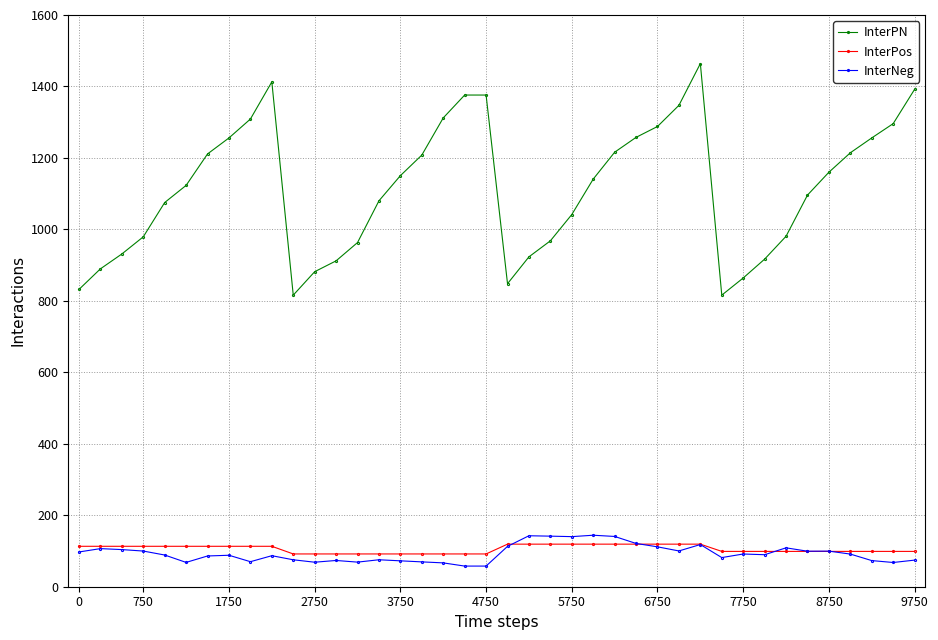

True or false: InterPos and InterPN intersect in this chart.

False